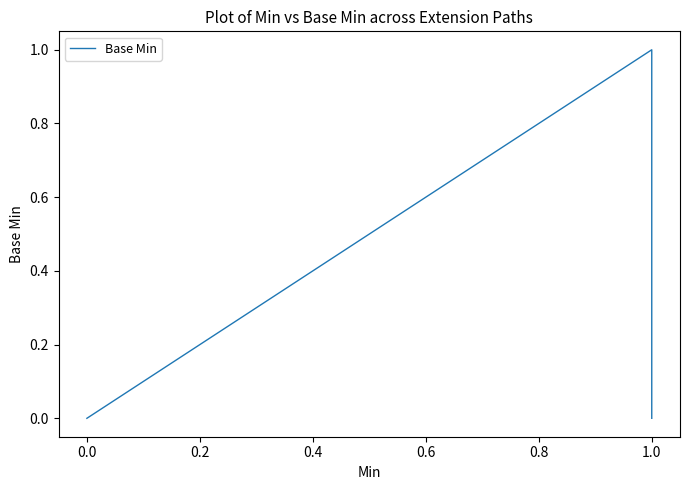

Count the number of values greater than 0.

1